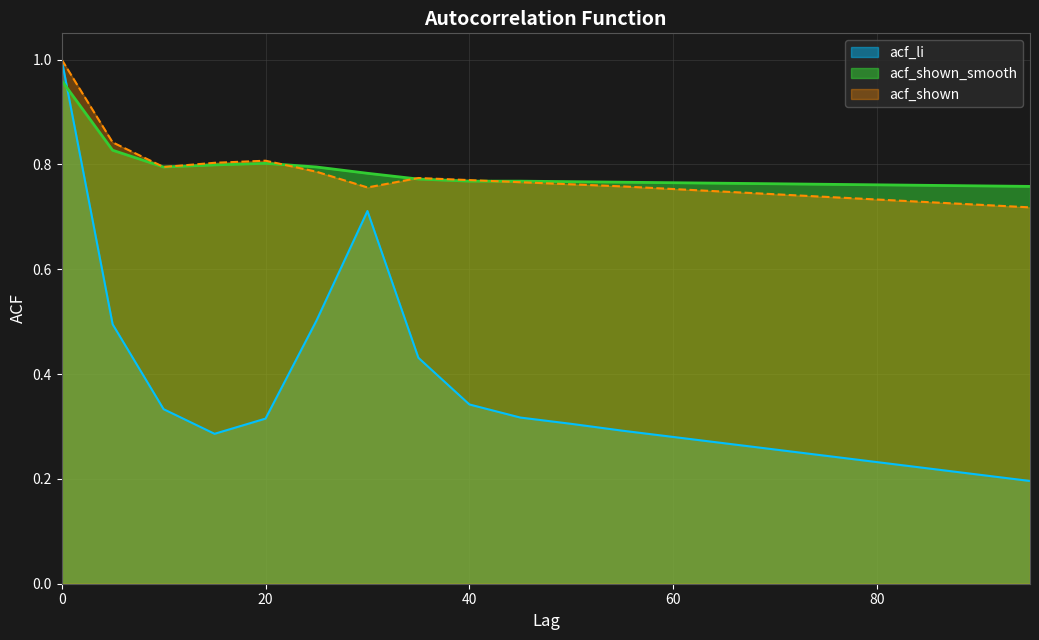

At which label is acf_li closest to 0?

95